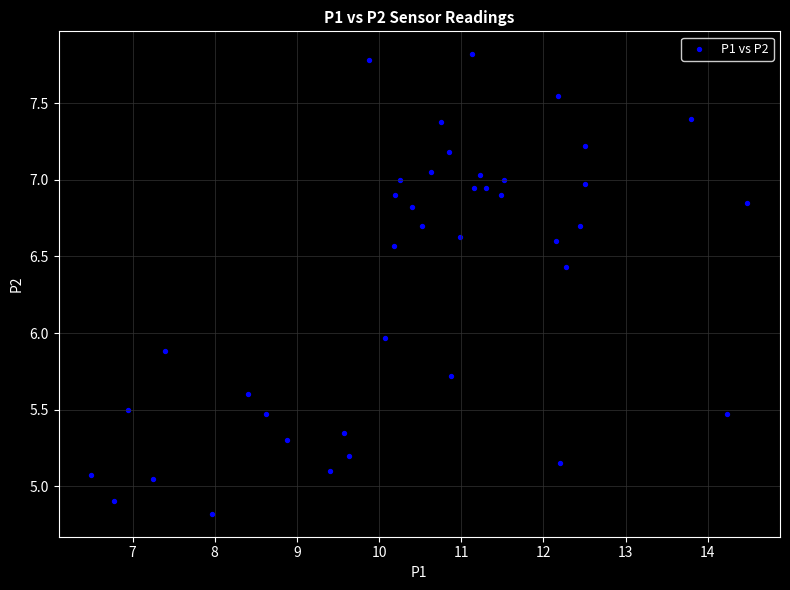

What is the range of Y values (max minus min)?

3.0